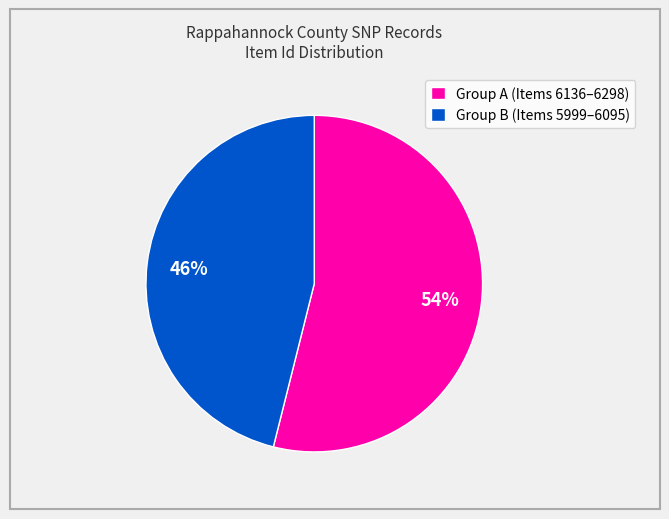

Is it true that Group A (Items 6136–6298) is 61% of the pie?

False